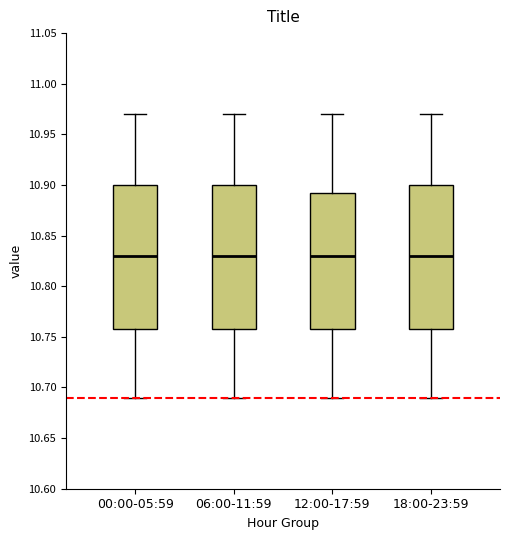

Reading left to right, read every box against the y-axis: the position of its median line, the range the box covers, and the ends of its whiskers. The values are not printed on the chart, so give them approximately, as read against the axis.

00:00-05:59: median 10.830, box 10.760 to 10.900, whiskers 10.690 to 10.970
06:00-11:59: median 10.830, box 10.760 to 10.900, whiskers 10.690 to 10.970
12:00-17:59: median 10.830, box 10.760 to 10.895, whiskers 10.690 to 10.970
18:00-23:59: median 10.830, box 10.760 to 10.900, whiskers 10.690 to 10.970